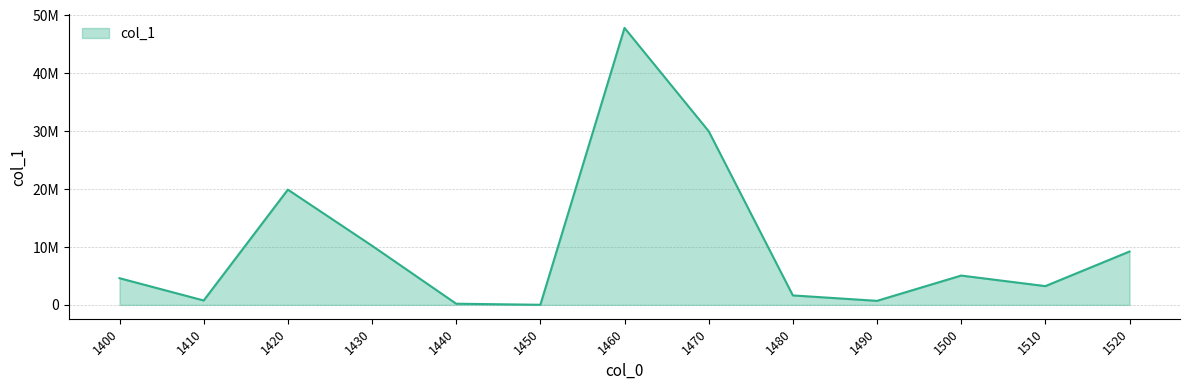

Is this an area chart (filled region under the line)?

Yes